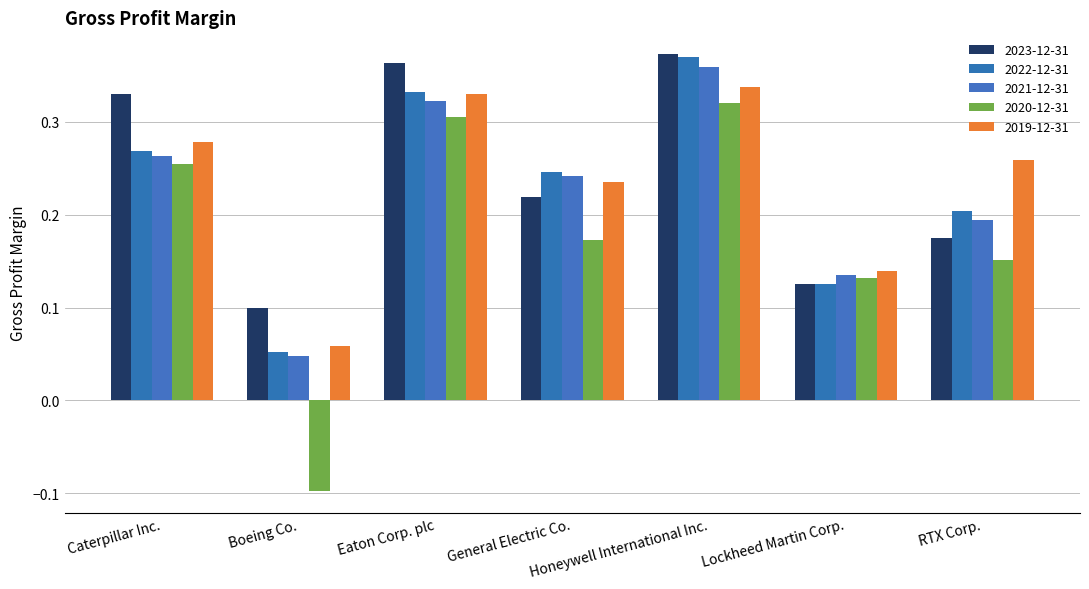

The 2019-12-31 series shows 0.1 at Lockheed Martin Corp.. True or false?

True